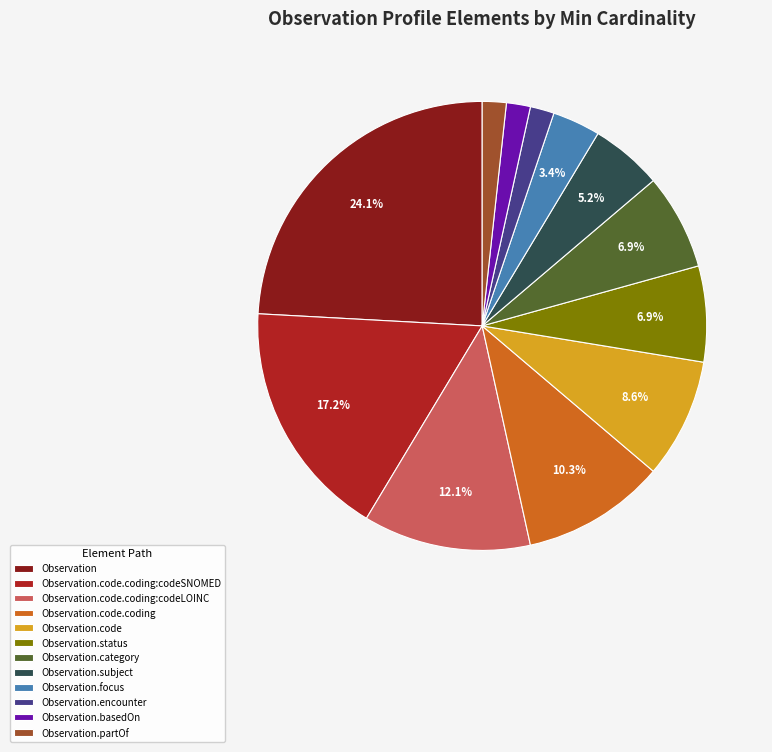

Which has a higher value, Observation.code.coding:codeLOINC or Observation.code?

Observation.code.coding:codeLOINC